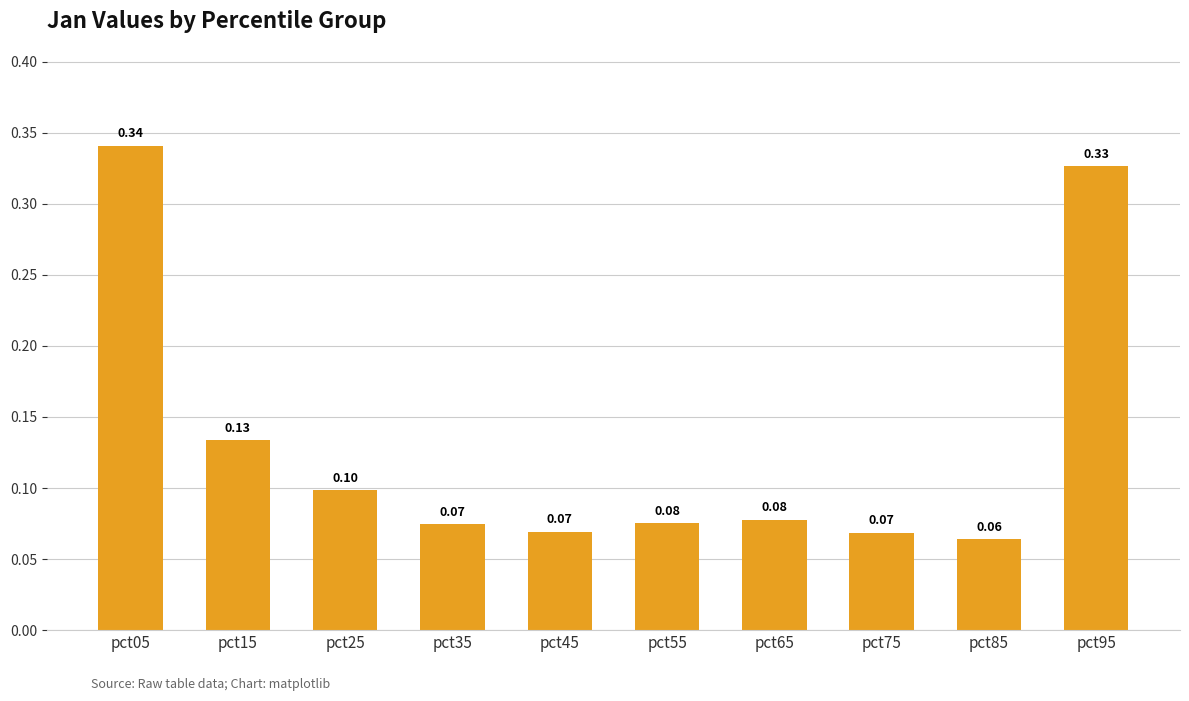

How many values are between 0 and 1?

10